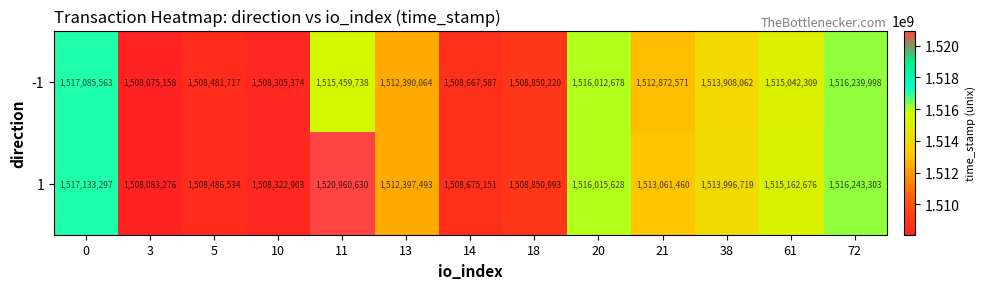

Which series has the widest spread of values?

1